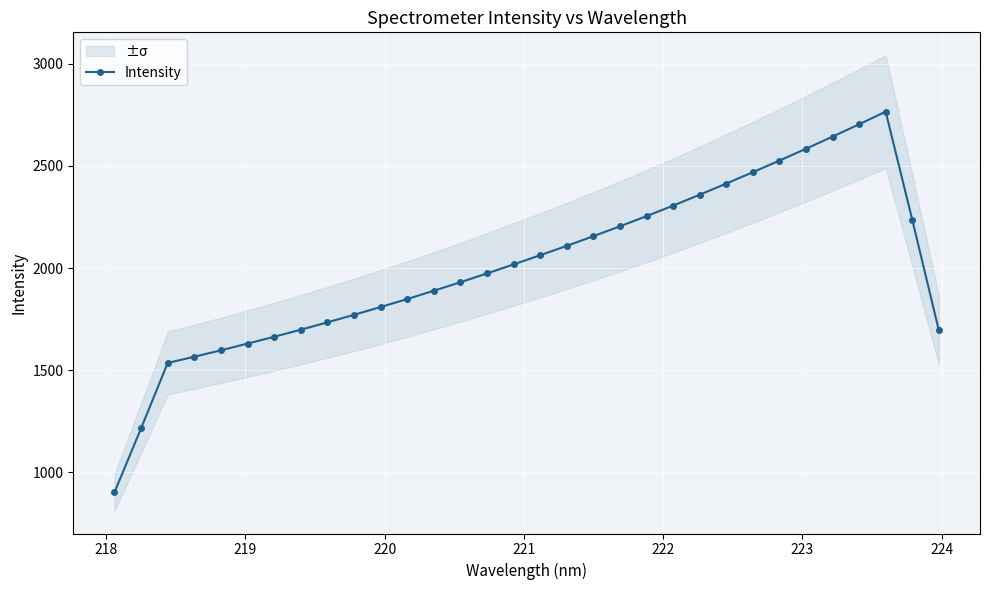

What is the value of the 10th point from the left?

1771.0